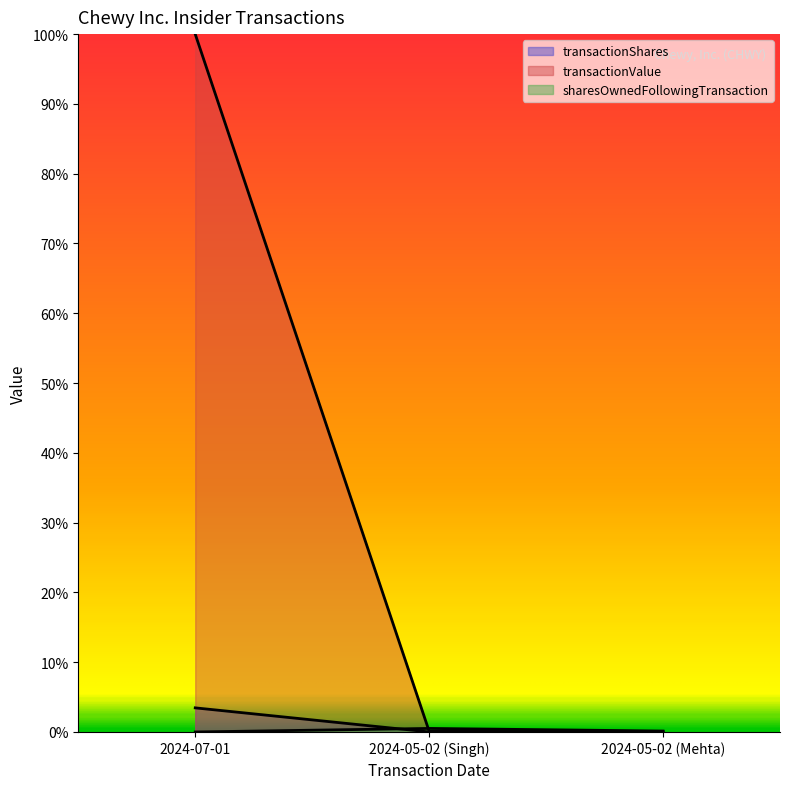

How many lines are shown in the chart?

3